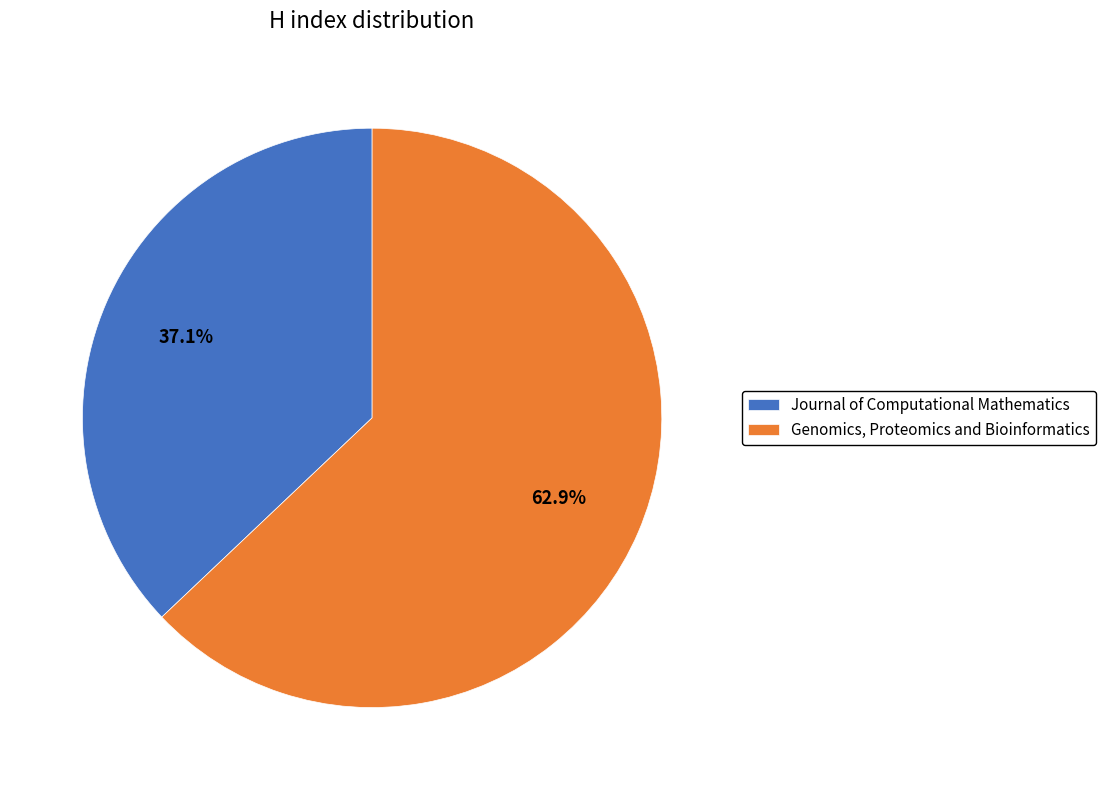

Is there any slice that represents more than half of the pie?

Yes